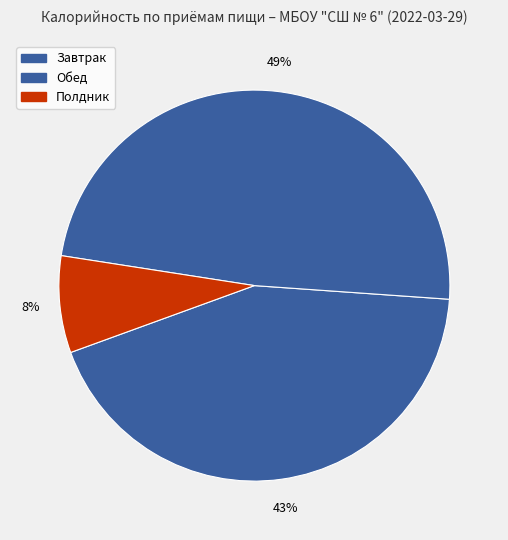

Which slice is the smallest?

Полдник